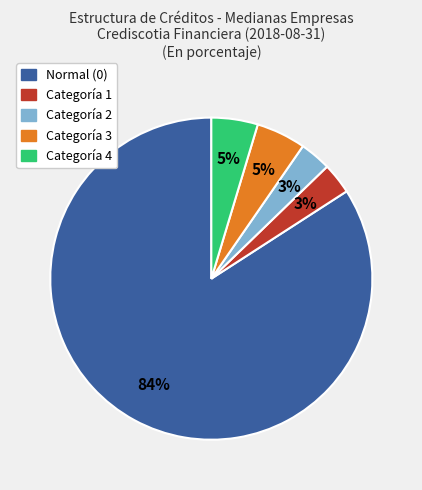

Which category accounts for the majority?

Normal (0)